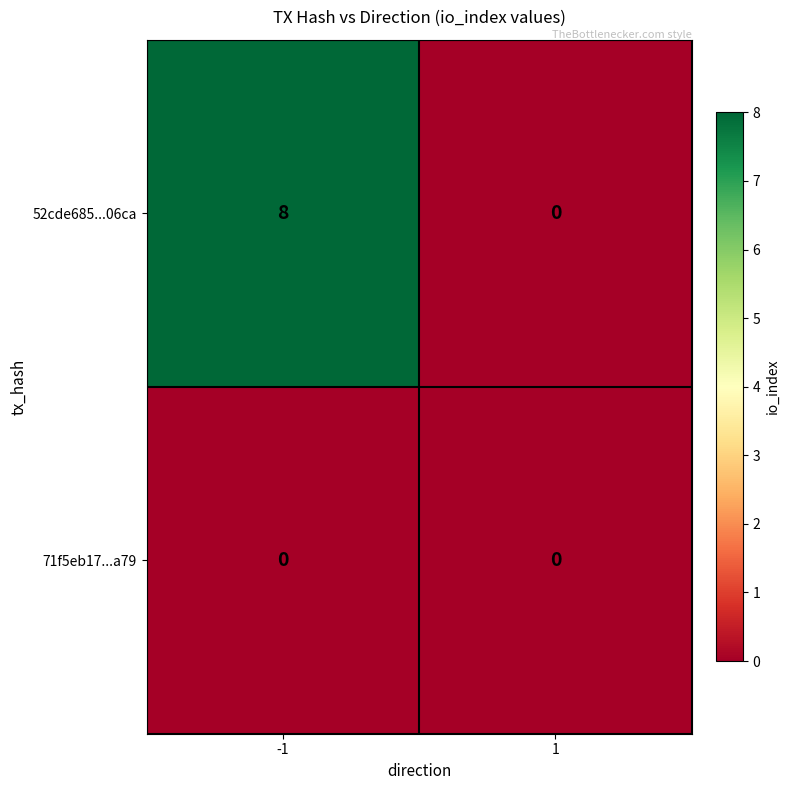

Is it true that 71f5eb17...a79 equals 0 at -1?

True